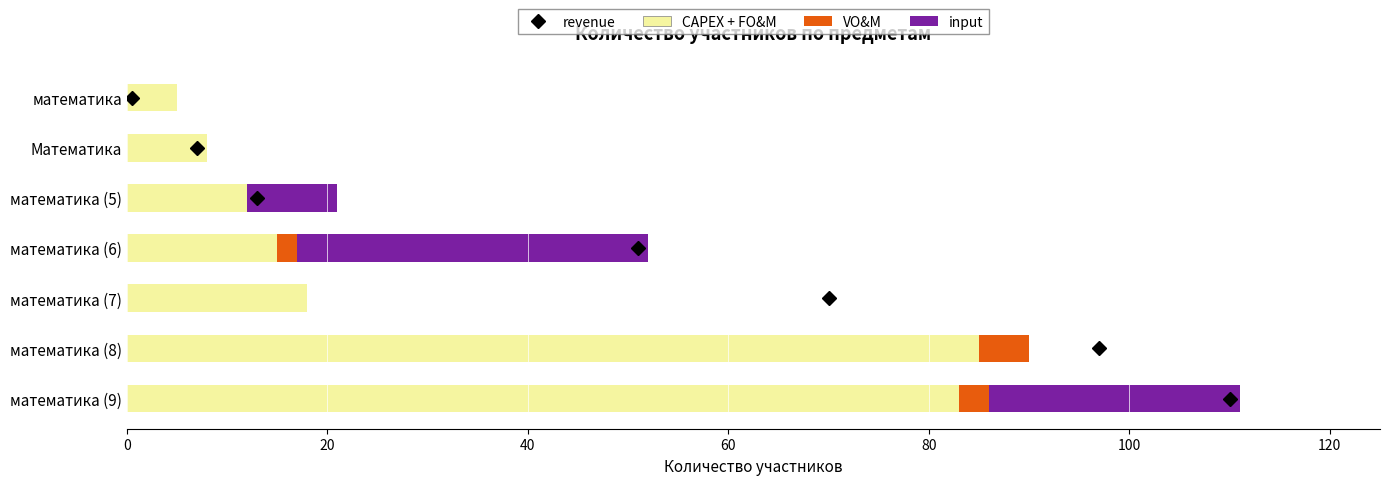

At which category is the sum across all series the highest?

математика (9)